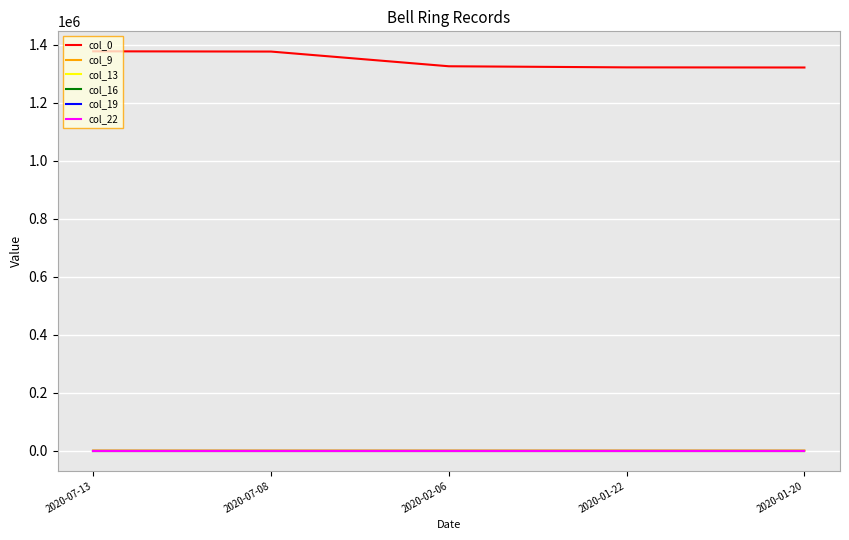

The col_19 series shows 3 at 2020-02-06. True or false?

True